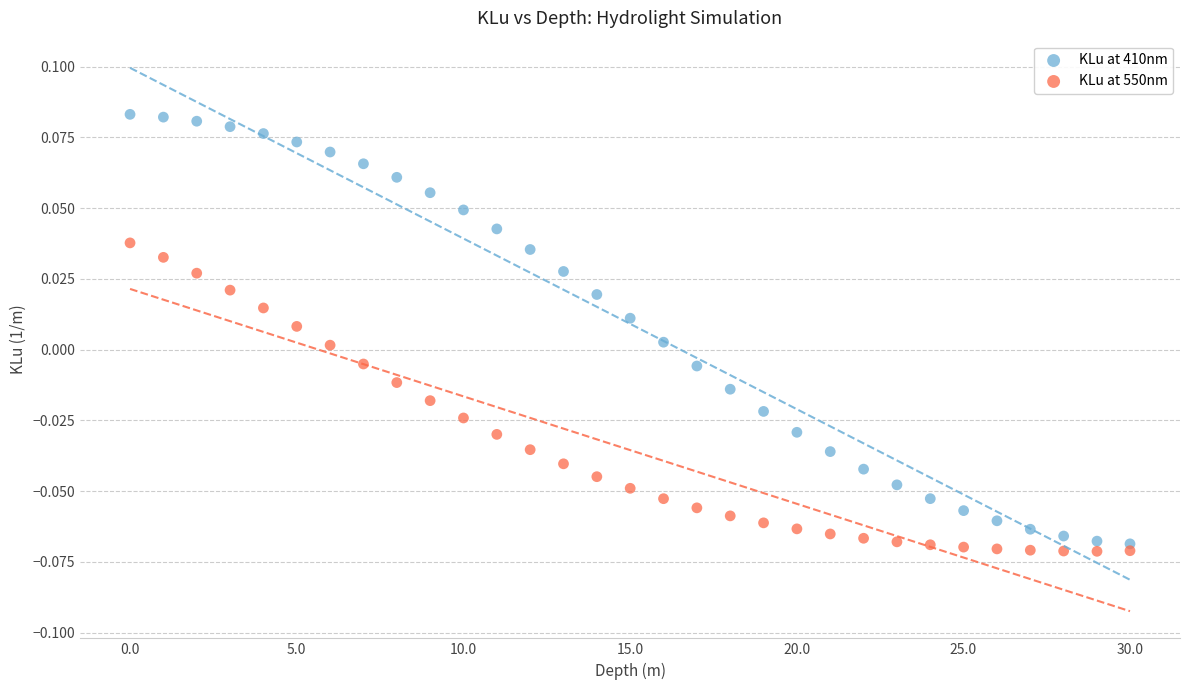

Which series has the widest spread of Y values?

KLu at 410nm